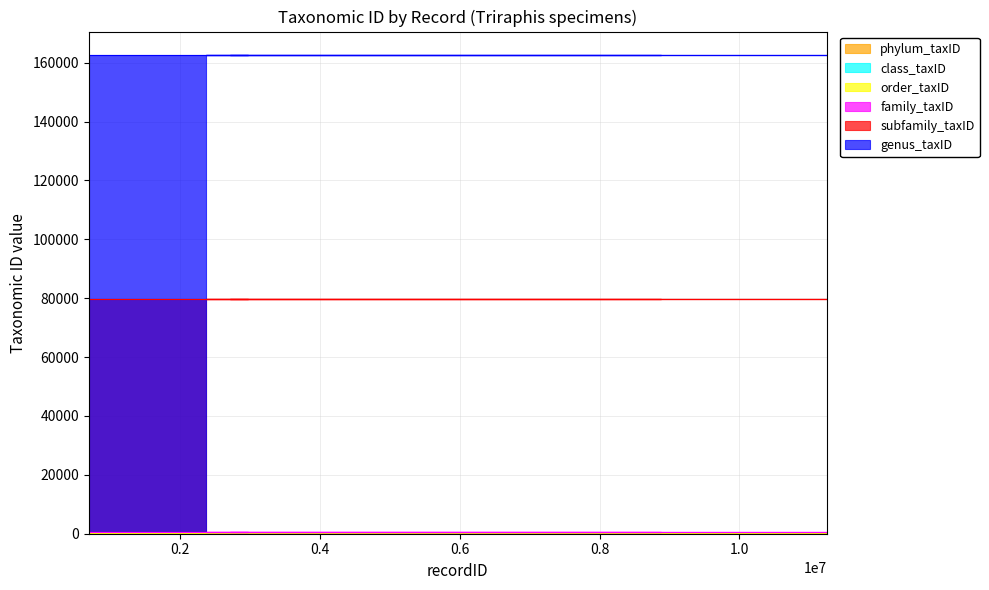

True or false: genus_taxID and family_taxID cross at least once.

False